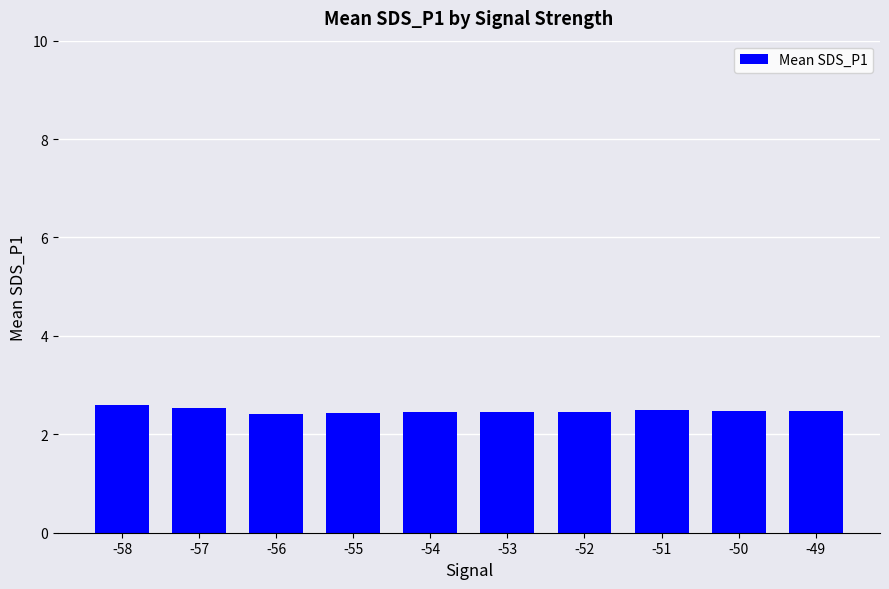

What is the greatest value displayed?

2.6